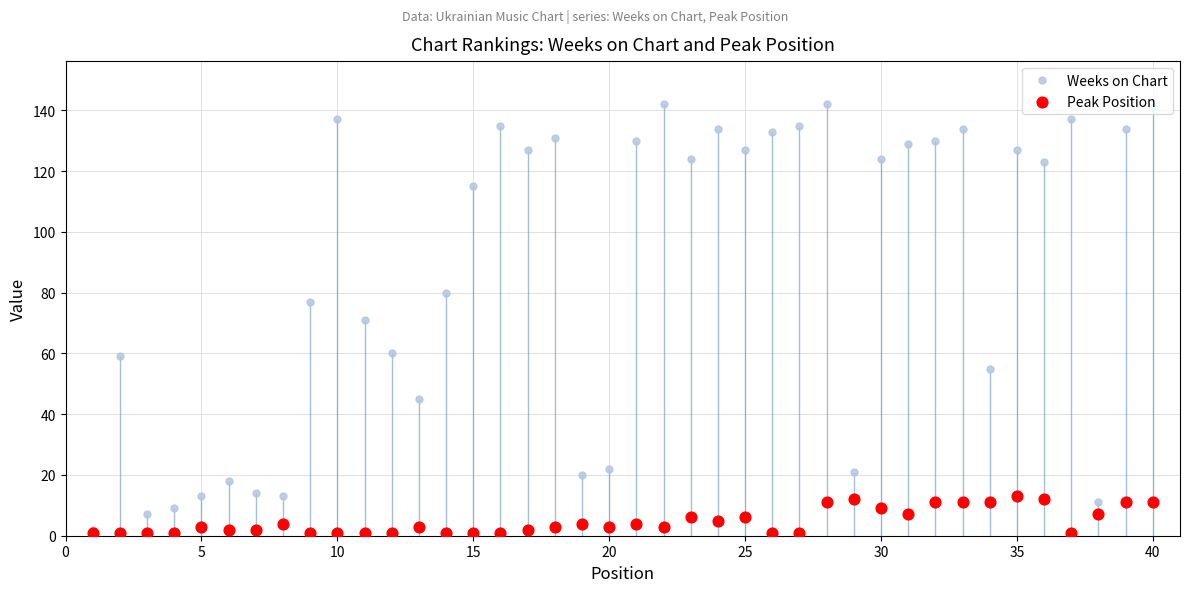

Which series reaches the minimum Y coordinate?

Peak Position